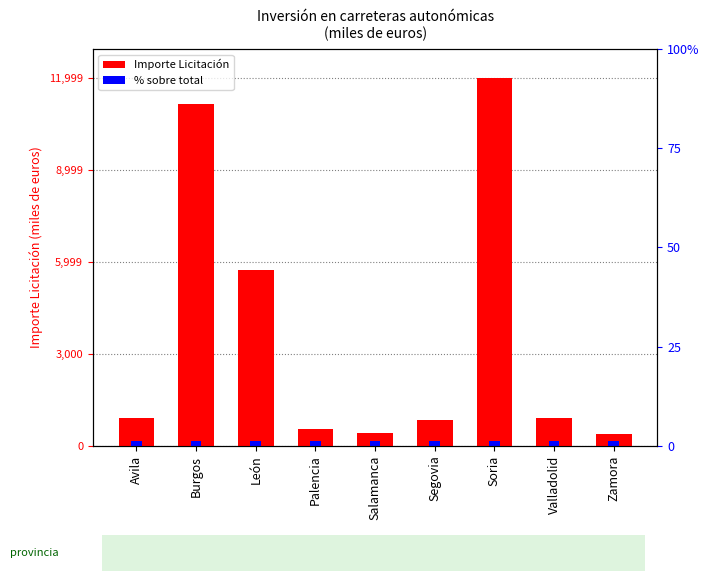

Count the number of categories in the chart.

9